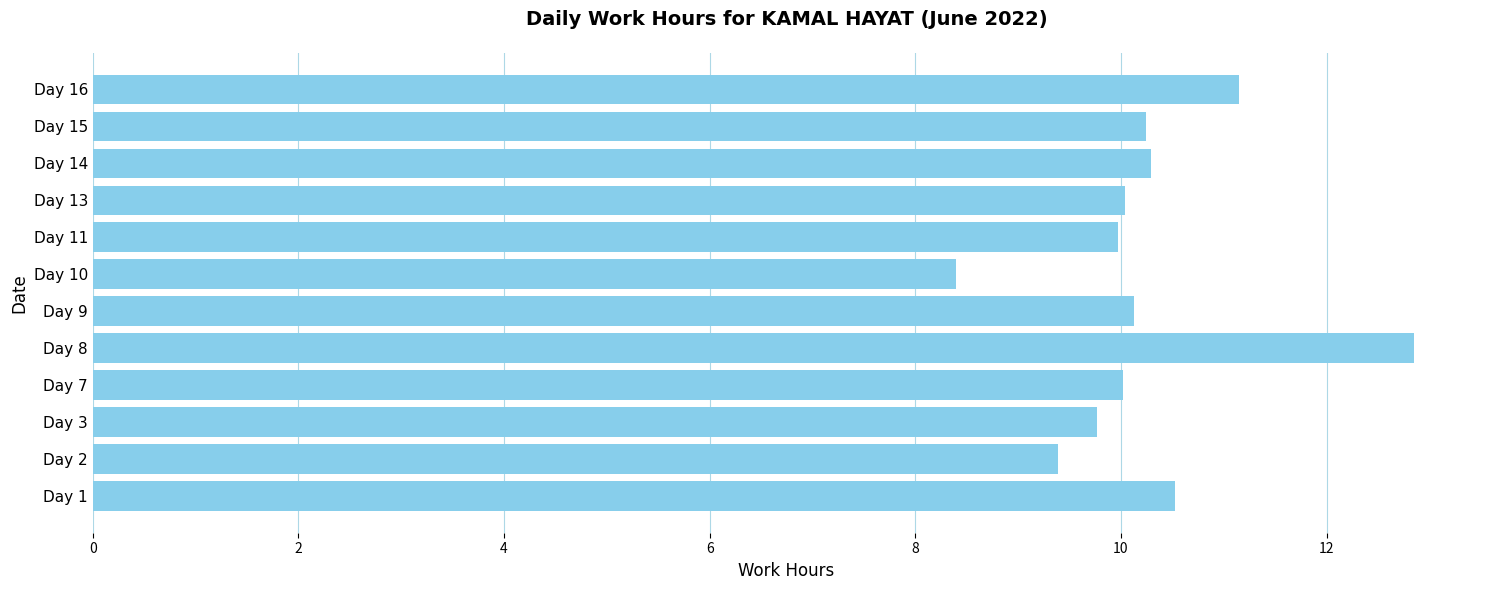

What is the average value?

10.2